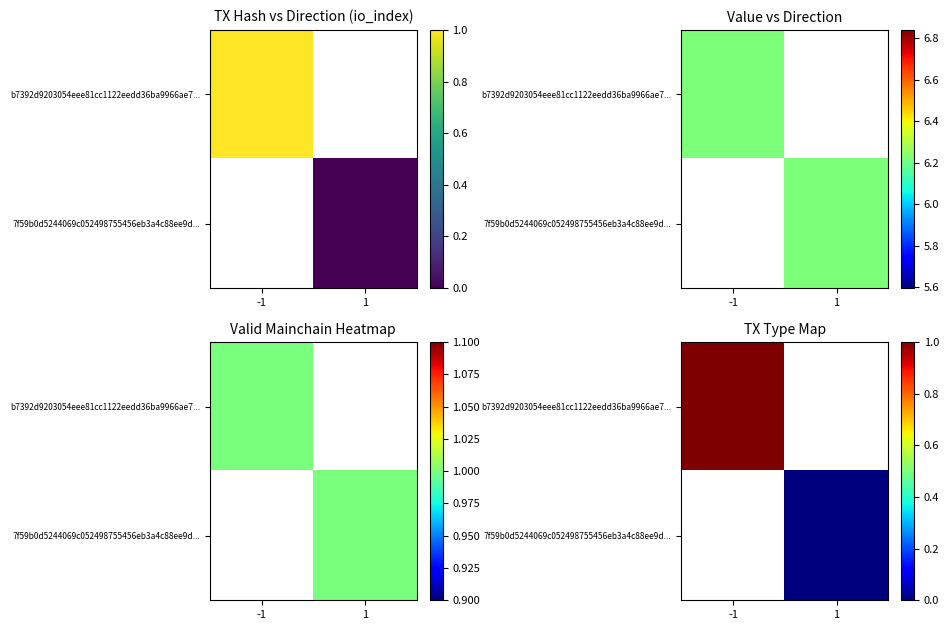

What is the greatest value displayed?

1.0